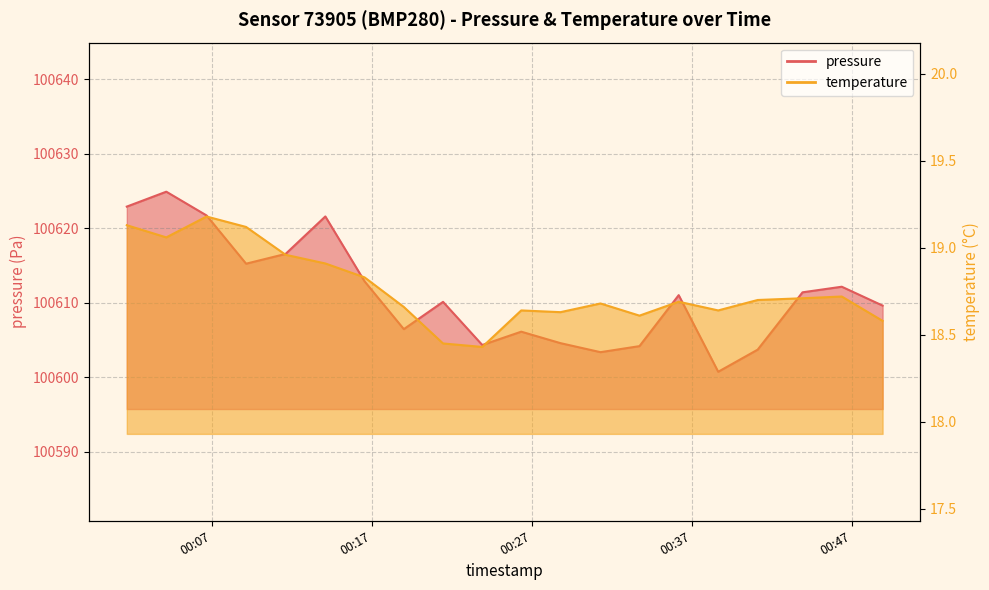

True or false: temperature and pressure cross at least once.

False